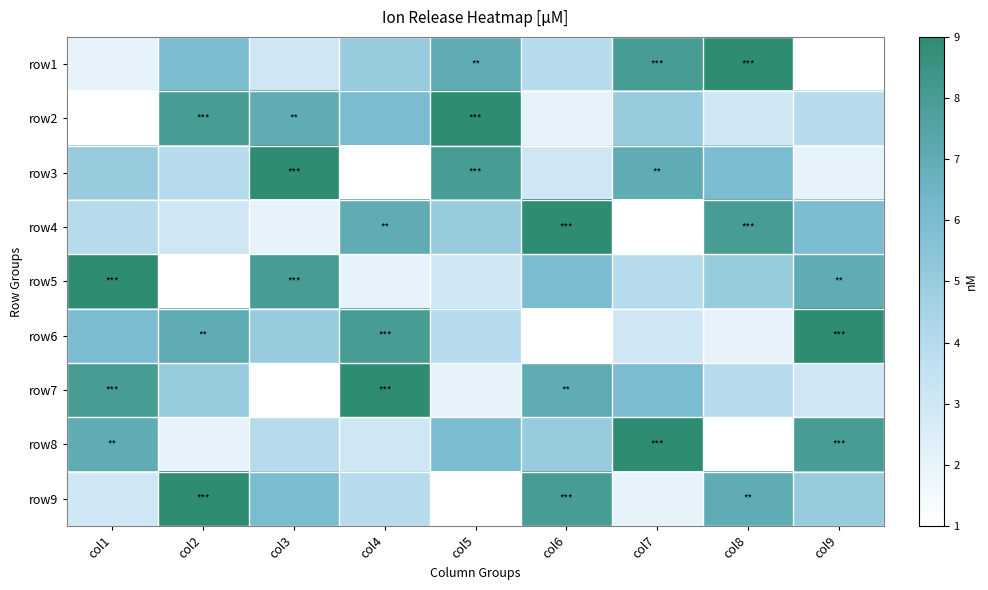

What is the maximum value shown in the chart?

9